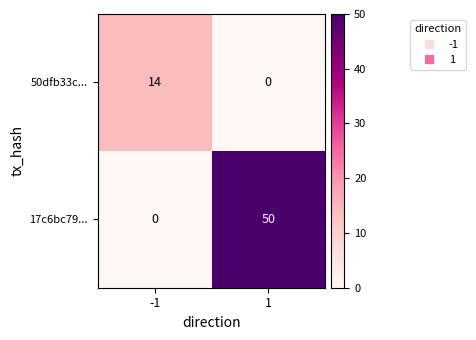

Rank the categories by 17c6bc79... value from highest to lowest.

1, -1